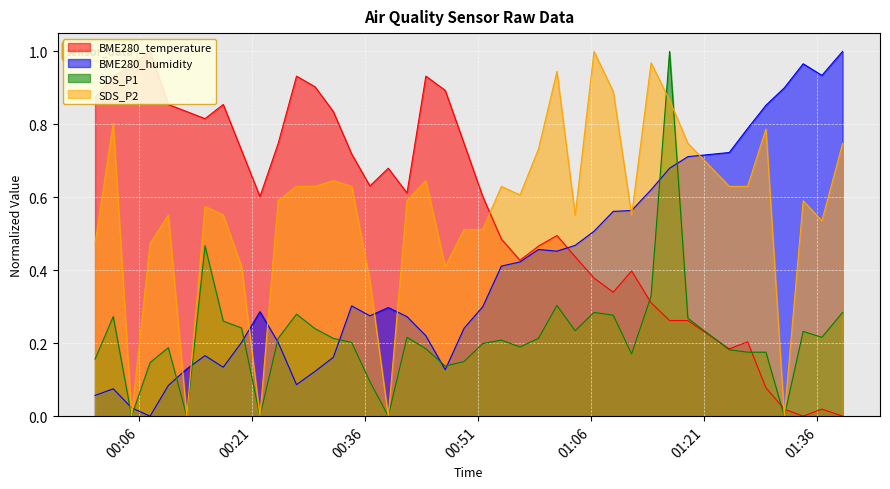

In BME280_temperature, how many points are higher than both neighbors (excluding endpoints)?

9